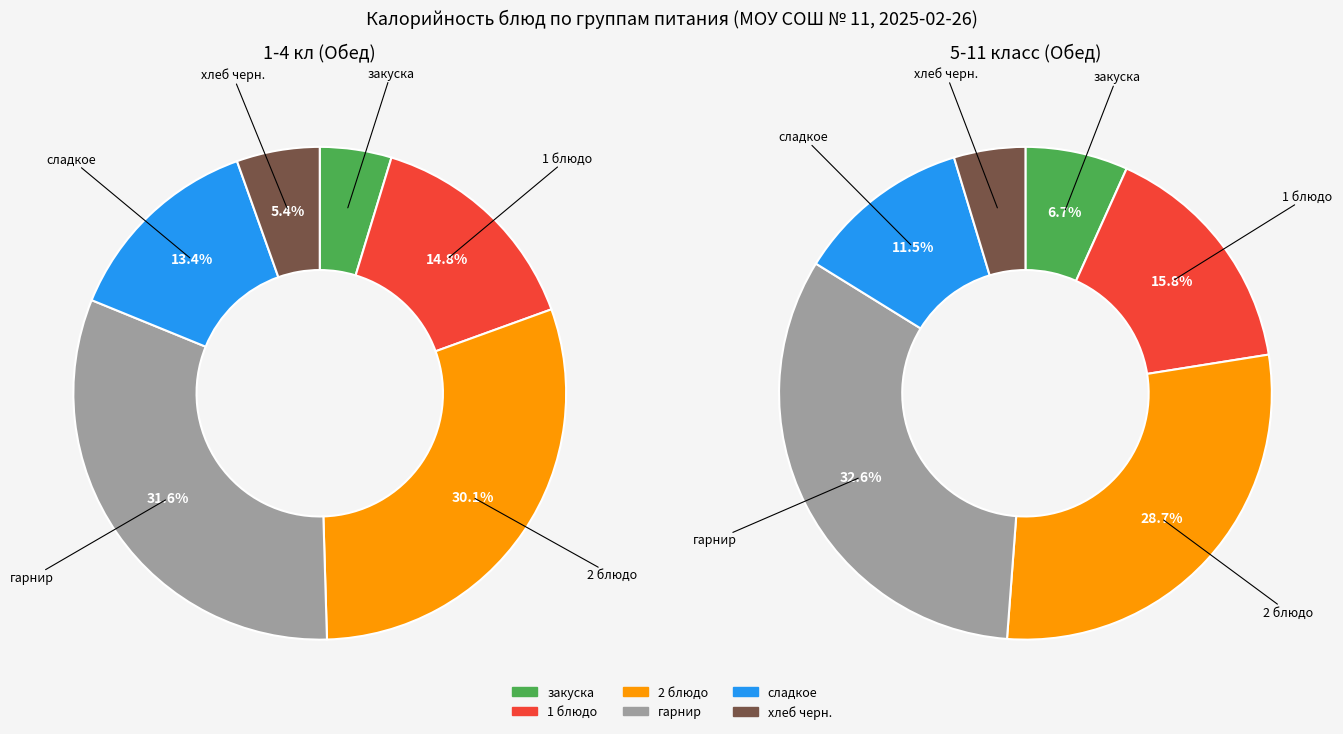

Which category has the smallest portion of the pie?

закуска